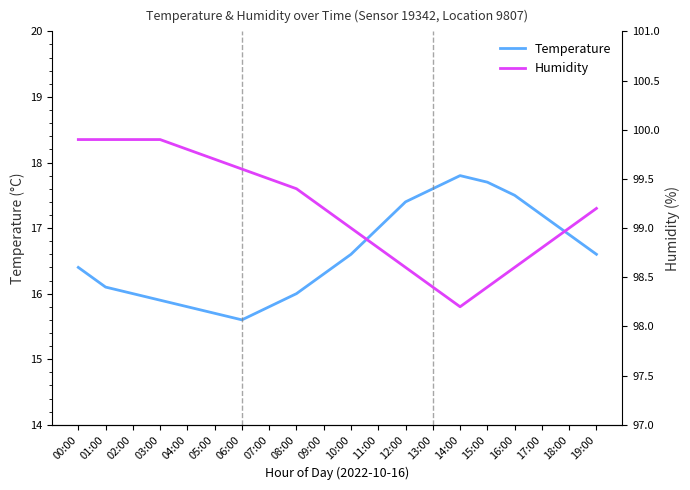

What is the label of the 8th point from the left?

07:00